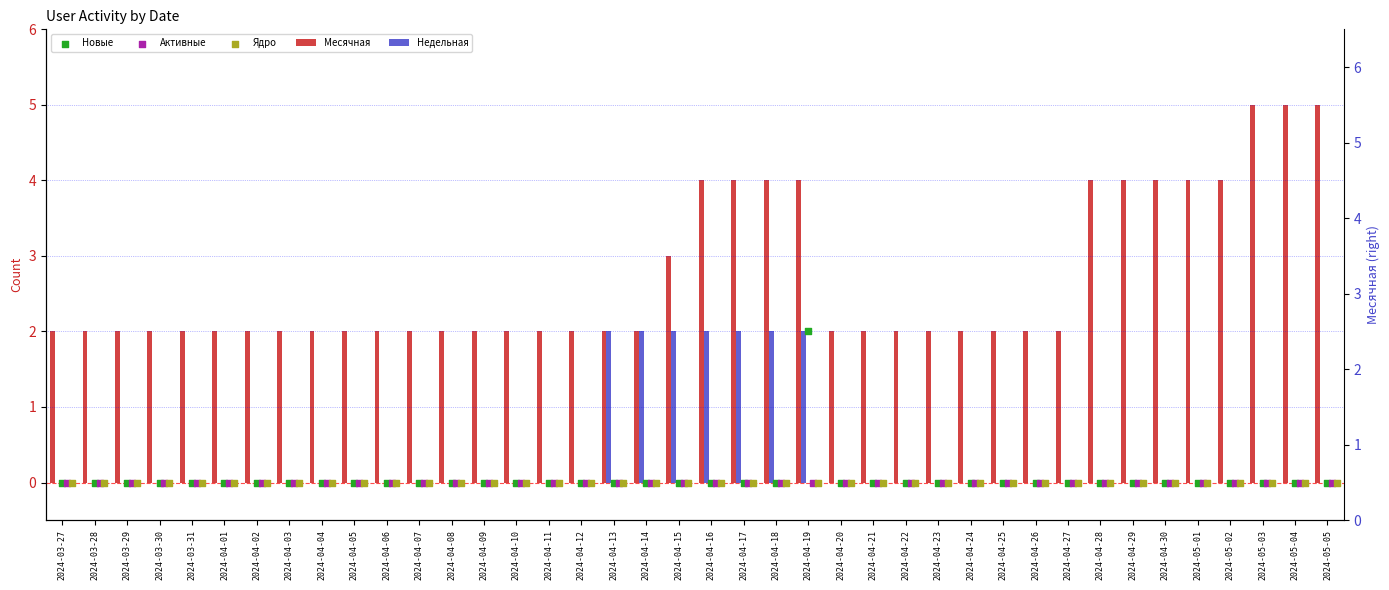

At how many categories does at least one series exceed 3?

12